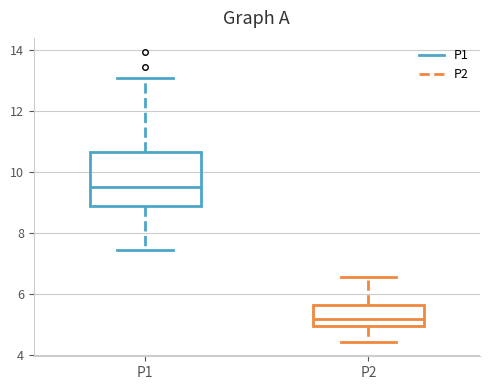

Reading left to right, transcribe this box plot: for each box, give where its median line is, the range the box spans, and where its two whiskers end, as read against the y-axis. The values are not printed on the chart, so give them approximately, as read against the axis.

P1: median 9.6, box 8.8 to 10.6, whiskers 7.4 to 13.2
P2: median 5.2, box 5.0 to 5.6, whiskers 4.4 to 6.6